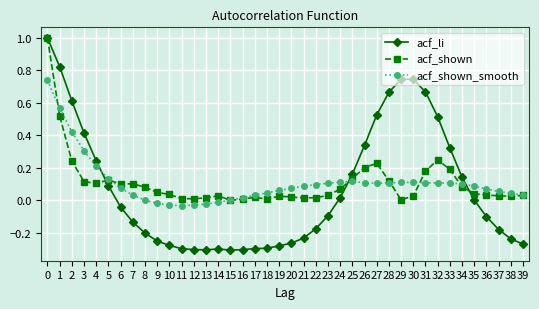

What is the sum of all acf_shown values?

4.3